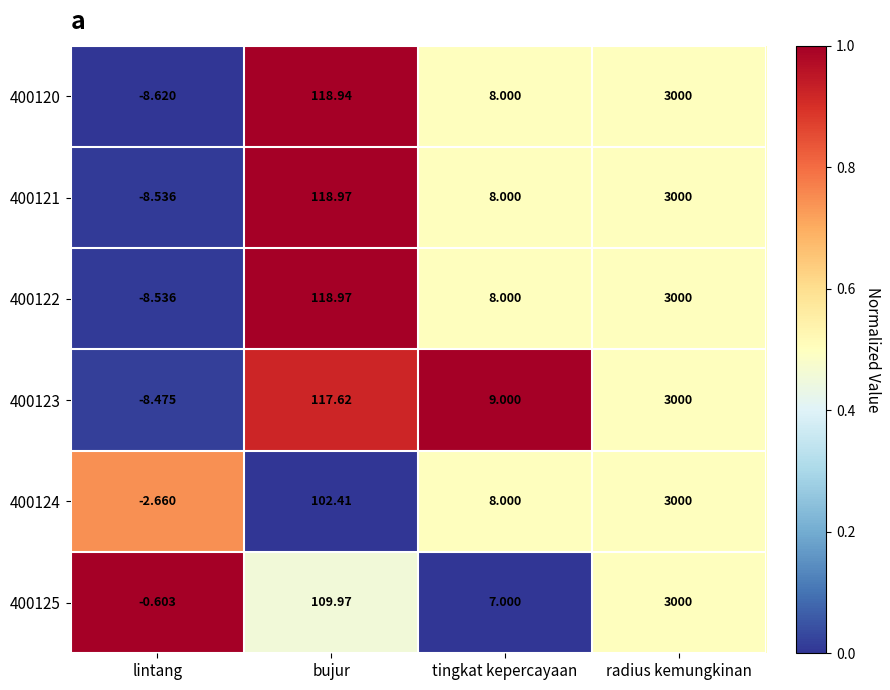

At which label does 400124 first exceed 102?

bujur